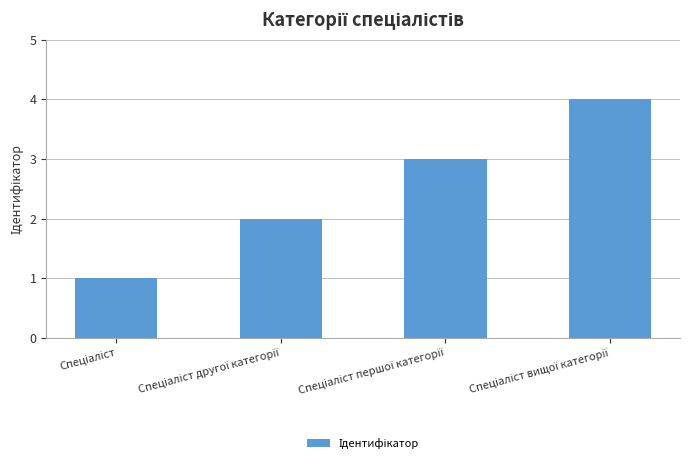

What is the greatest value displayed?

4